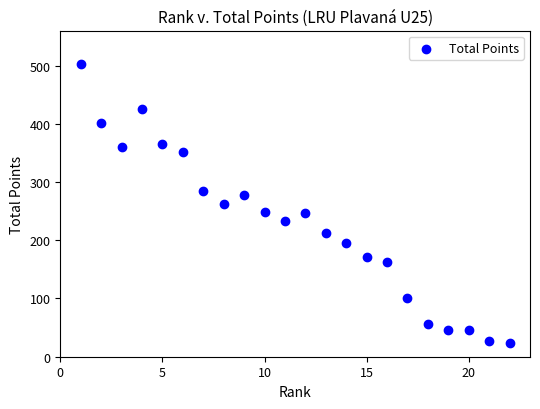

What is the range of X values (max minus min)?

21